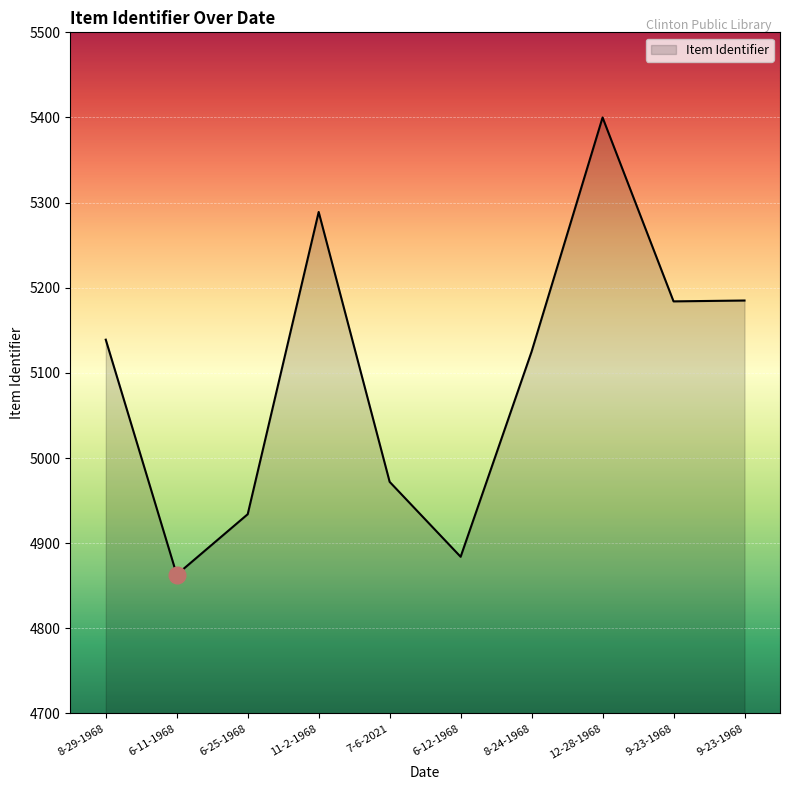

What is the smallest value displayed?

4863